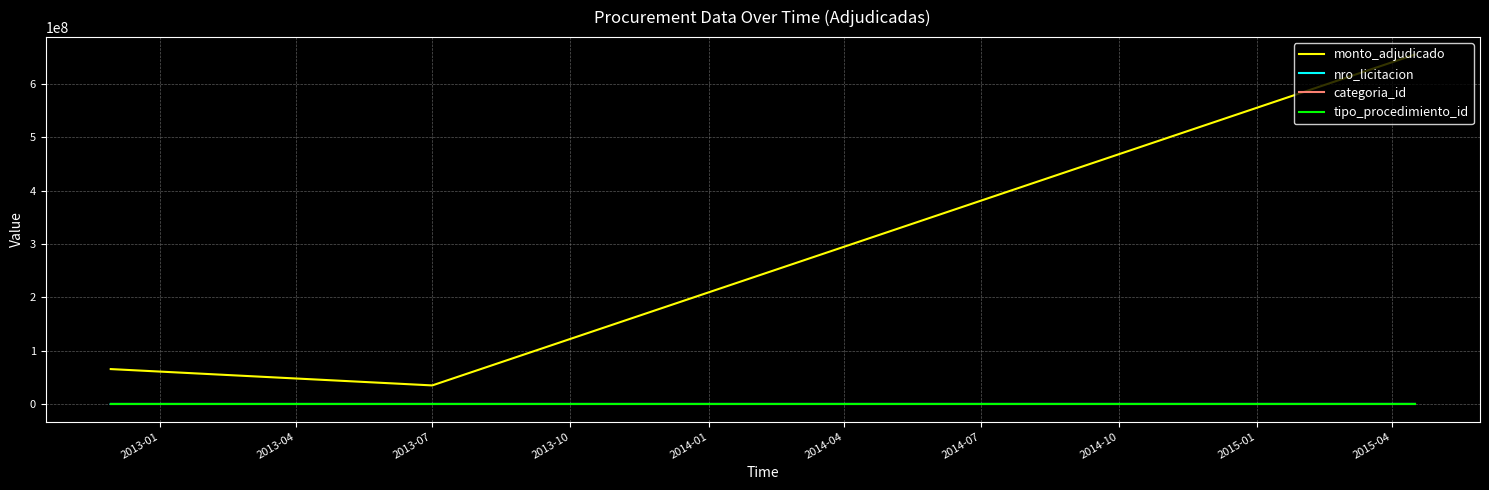

Is this an area chart (filled region under the line)?

No